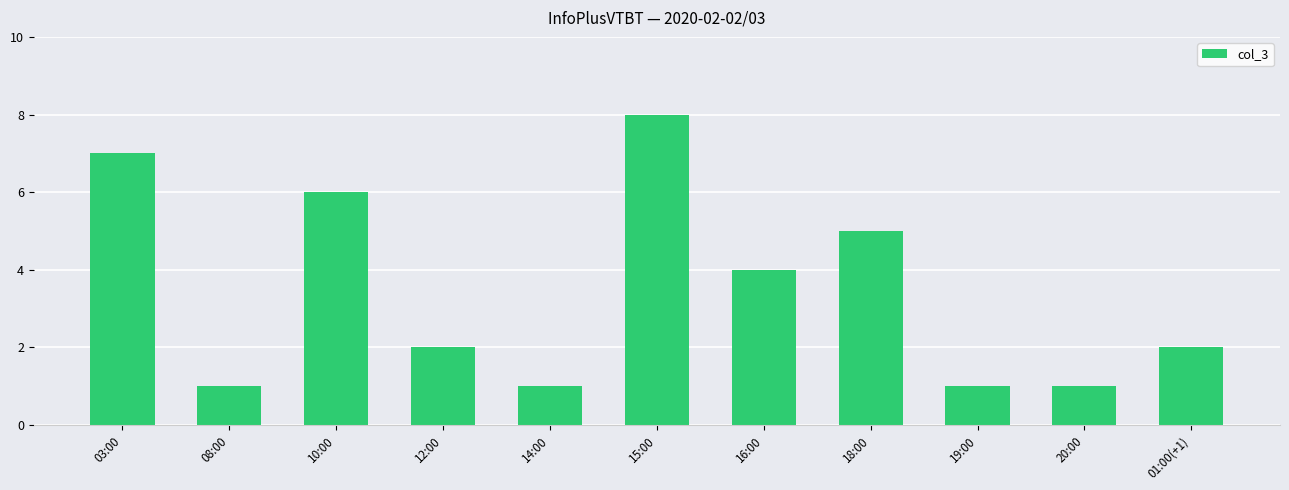

Count the number of categories in the chart.

11